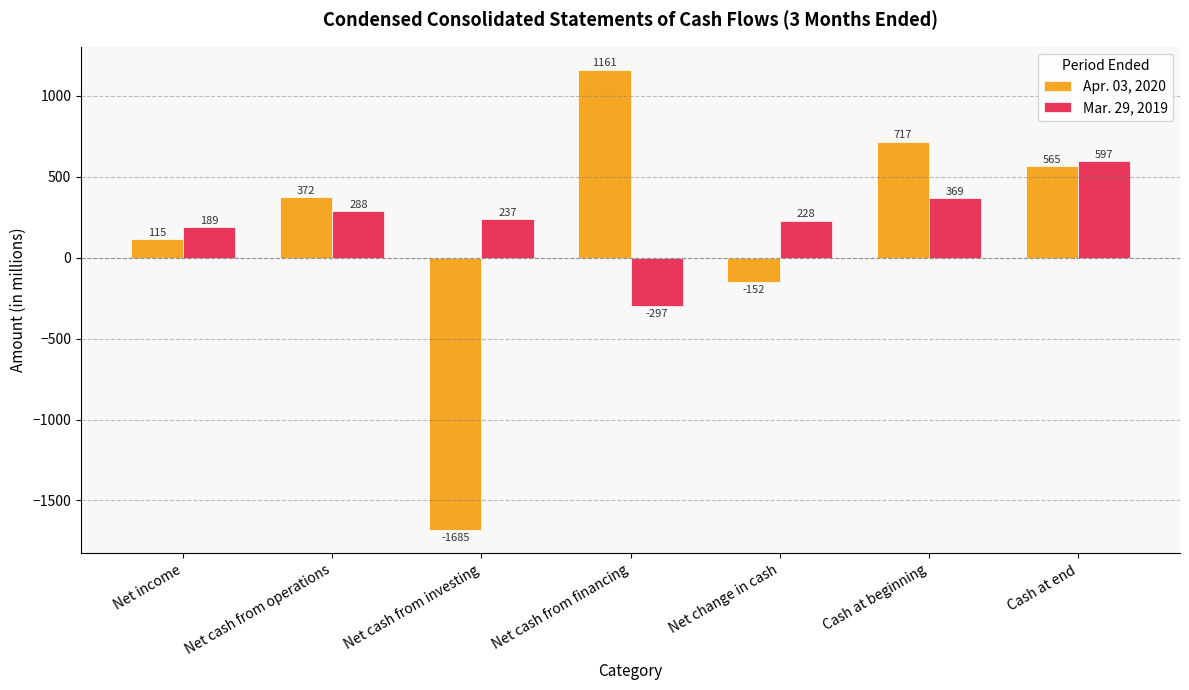

How many categories are shown in the chart?

7